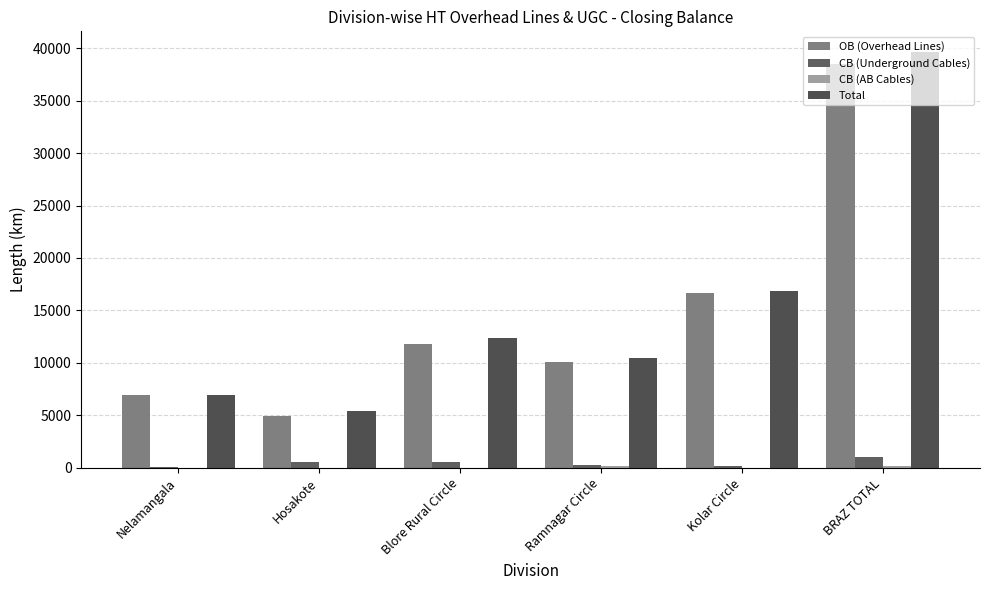

Reading left to right, what are all the values shown in this chart?

OB (Overhead Lines): Nelamangala=6903.4	Hosakote=4898.1	Blore Rural Circle=11801.5	Ramnagar Circle=10031.4	Kolar Circle=16652.5	BRAZ TOTAL=38485.4
CB (Underground Cables): Nelamangala=58.6	Hosakote=512.2	Blore Rural Circle=570.9	Ramnagar Circle=252.7	Kolar Circle=174.2	BRAZ TOTAL=997.8
CB (AB Cables): Nelamangala=0.0	Hosakote=3.0	Blore Rural Circle=3.0	Ramnagar Circle=146.9	Kolar Circle=3.3	BRAZ TOTAL=153.3
Total: Nelamangala=6962.0	Hosakote=5413.4	Blore Rural Circle=12375.4	Ramnagar Circle=10431.1	Kolar Circle=16830.0	BRAZ TOTAL=39636.4